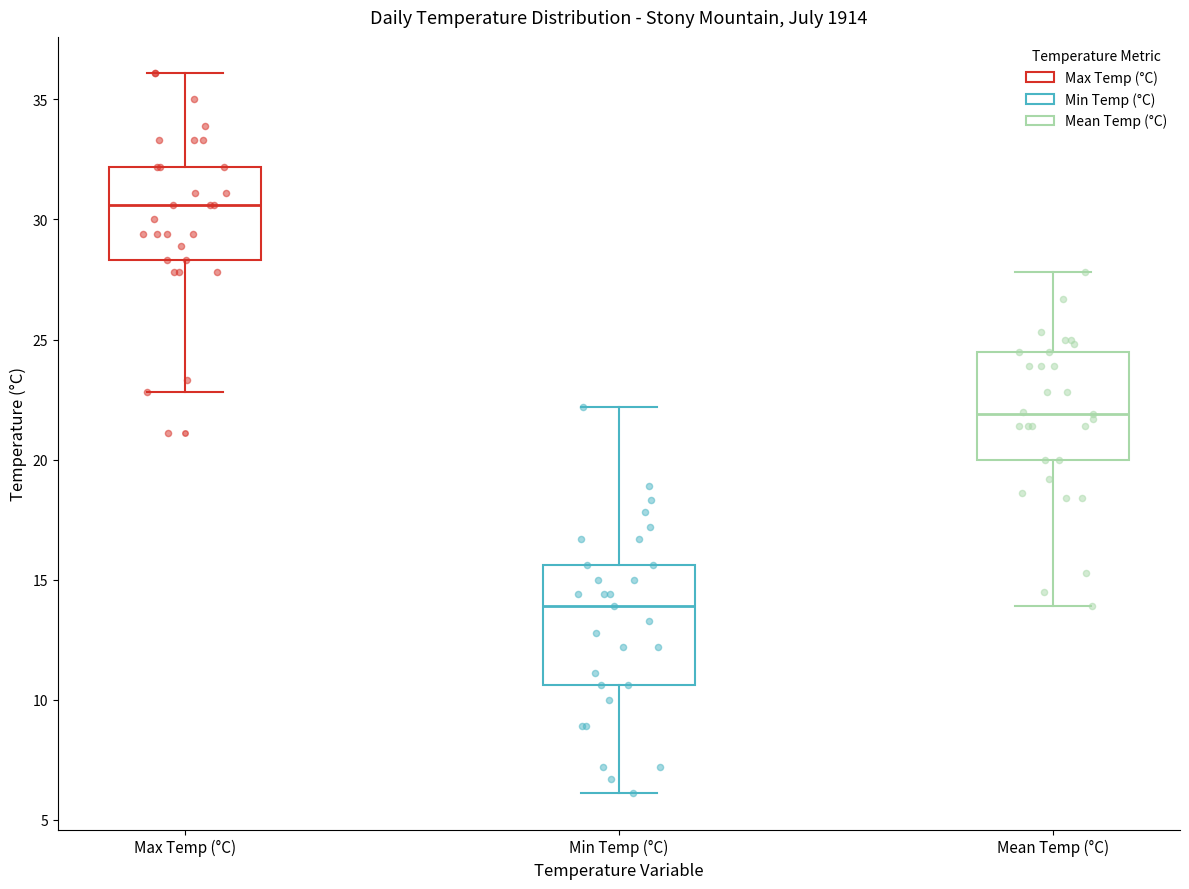

Reading left to right, read every box against the y-axis: the position of its median line, the range the box covers, and the ends of its whiskers. The values are not printed on the chart, so give them approximately, as read against the axis.

Max Temp (°C): median 30.5, box 28.5 to 32.0, whiskers 23.0 to 36.0
Min Temp (°C): median 14.0, box 10.5 to 15.5, whiskers 6.0 to 22.0
Mean Temp (°C): median 22.0, box 20.0 to 24.5, whiskers 14.0 to 28.0